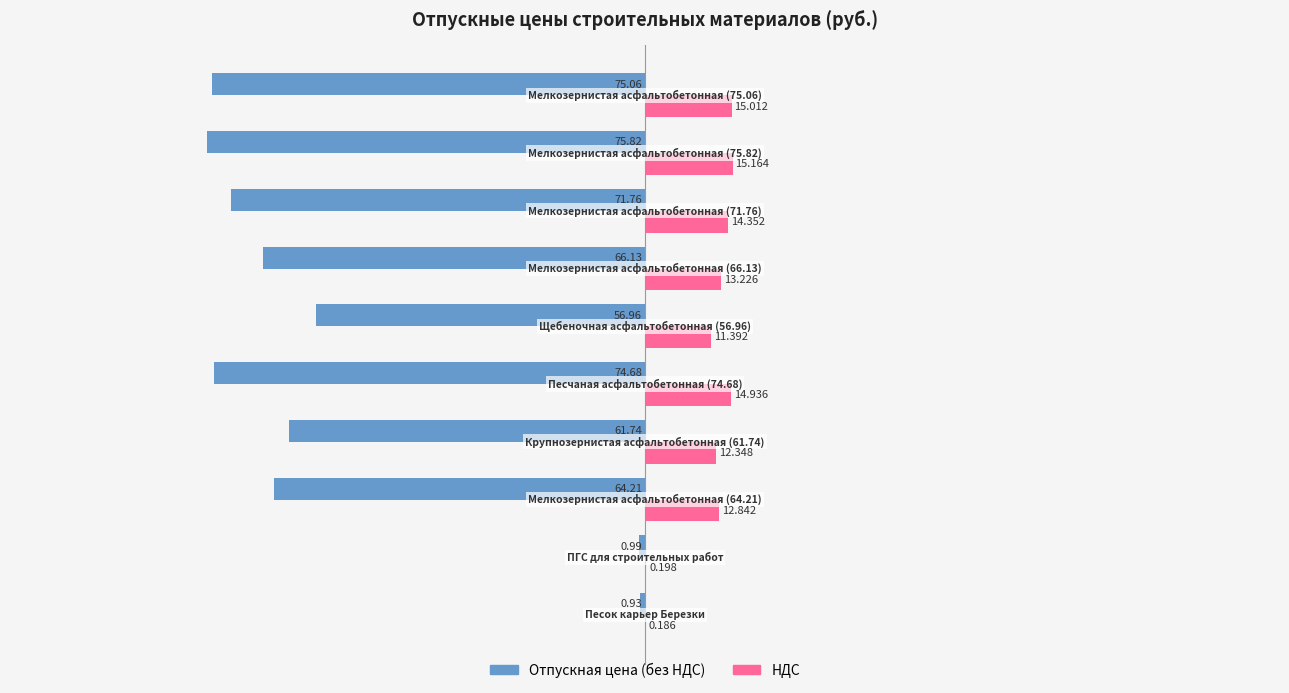

What is the average value of the Отпускная цена (без НДС) series?

-54.8